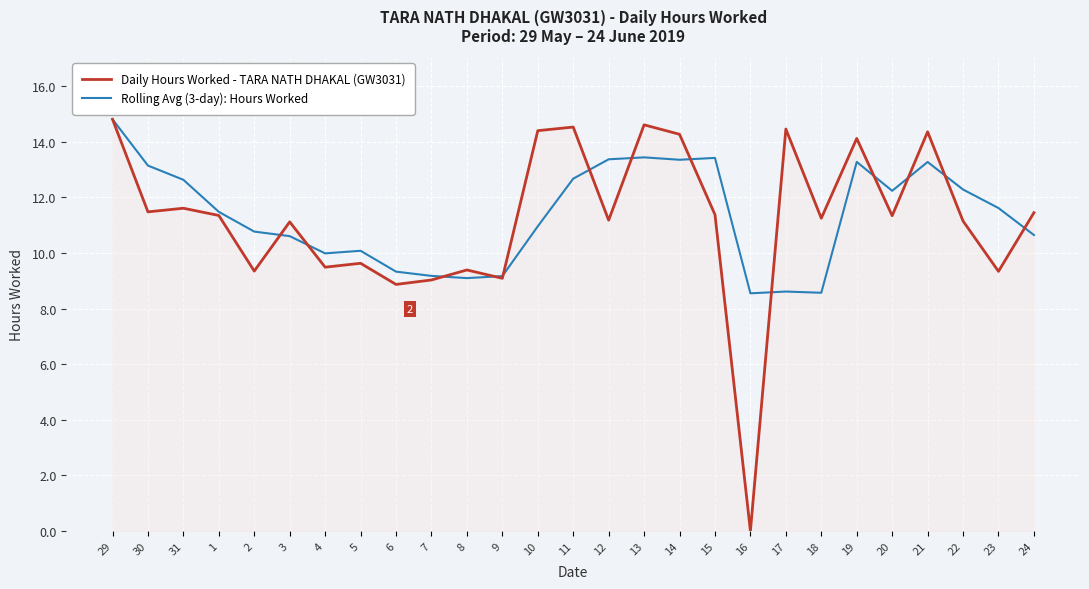

Is it true that Daily Hours Worked - TARA NATH DHAKAL (GW3031) equals 3.7 at 6?

False